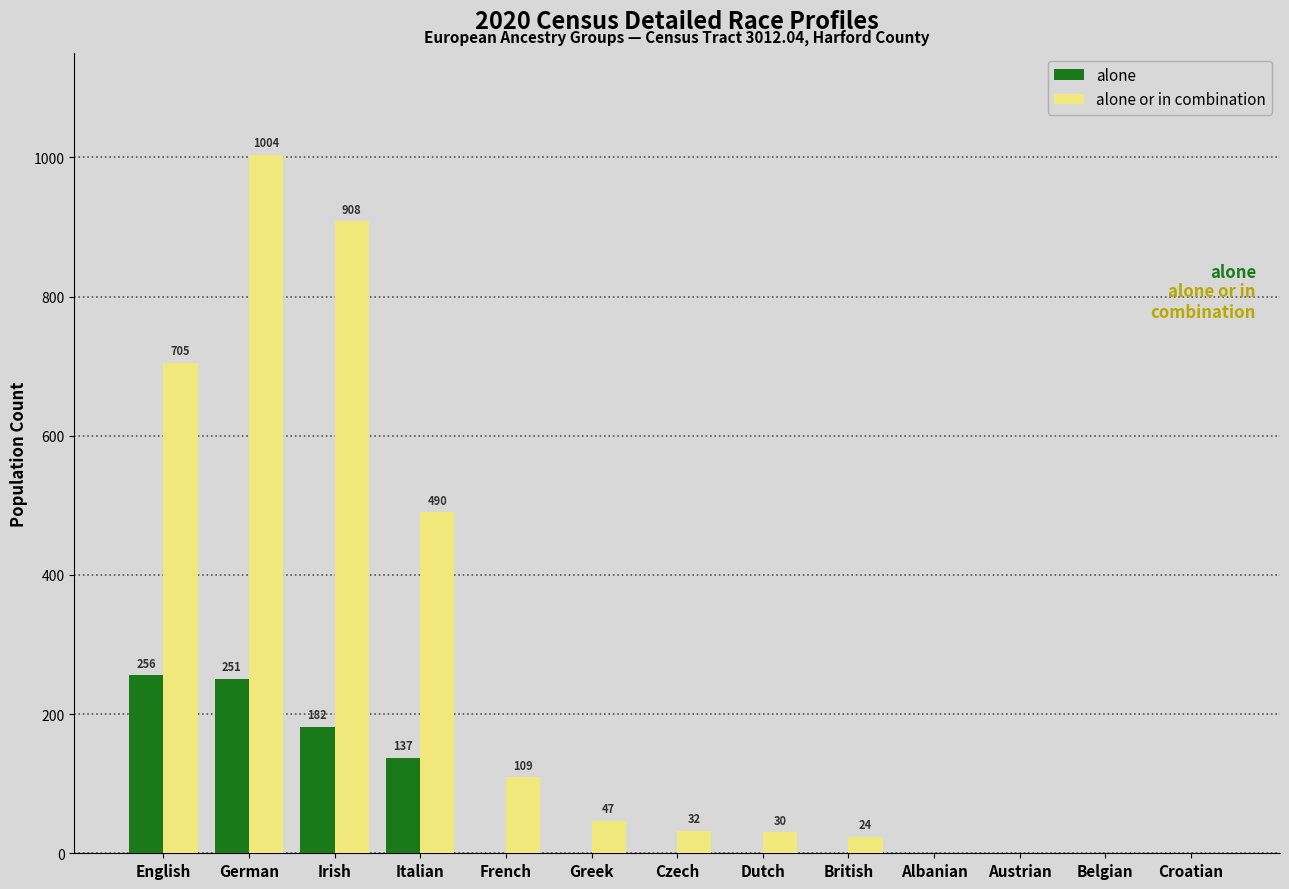

Which series has the largest total across all categories?

alone or in combination